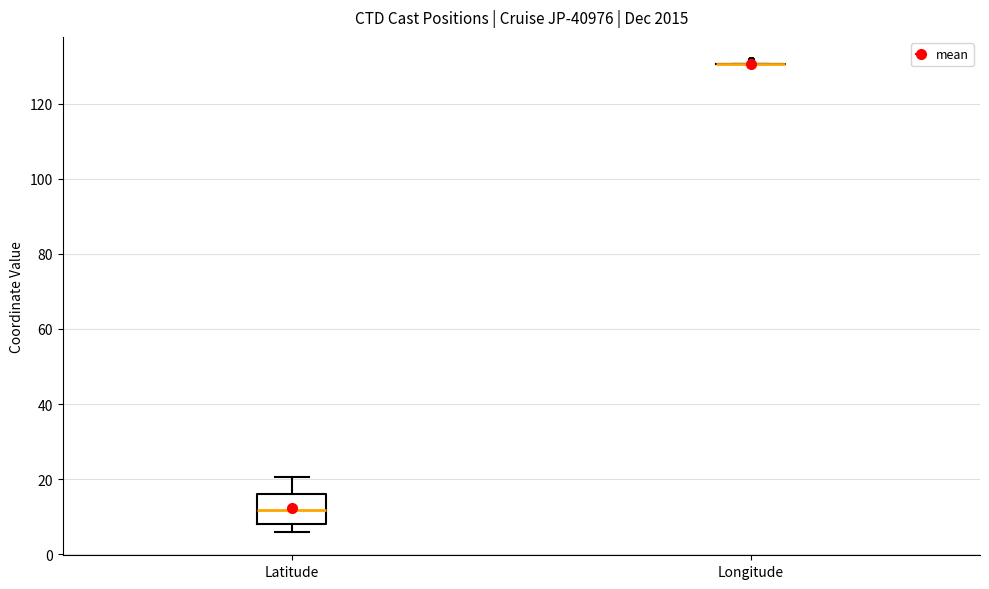

Reading left to right, transcribe this box plot: for each box, give where its median line is, the range the box spans, and where its two whiskers end, as read against the y-axis. The values are not printed on the chart, so give them approximately, as read against the axis.

Latitude: median 12, box 8 to 16, whiskers 6 to 20
Longitude: box collapsed to a line at 130, whiskers 130 to 130